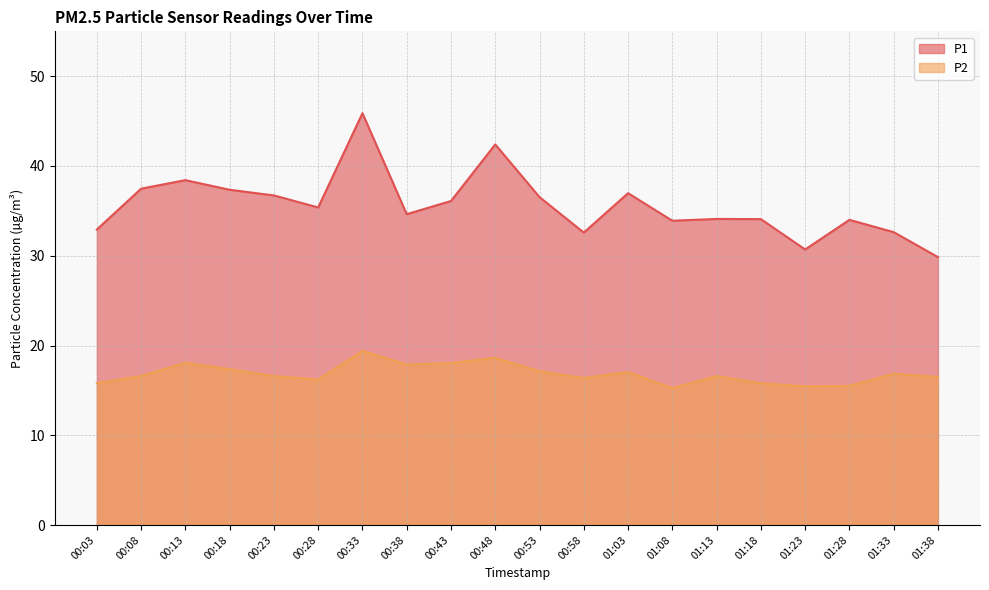

Between 01:23 and 01:08, which is larger?

01:08